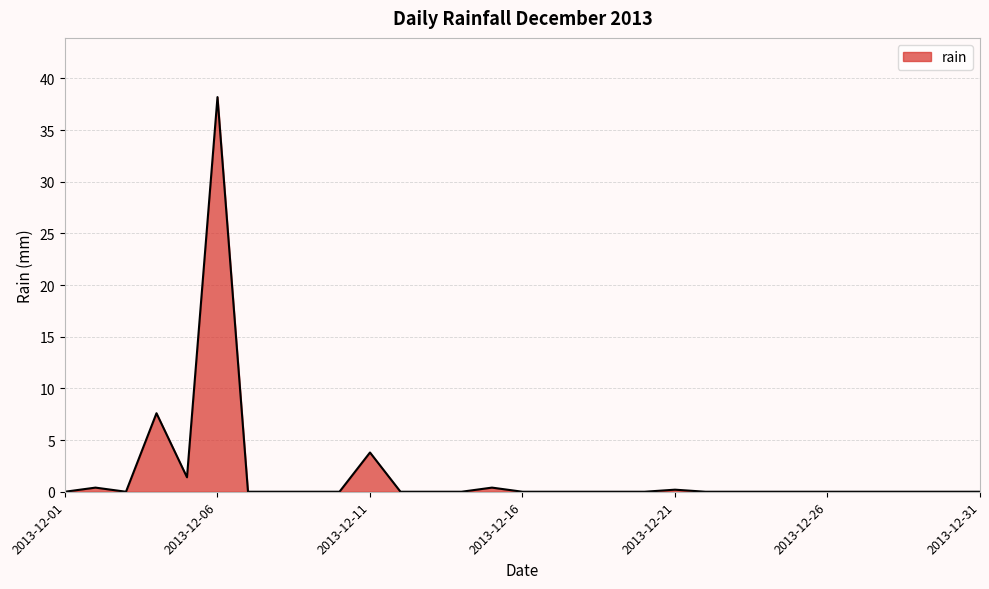

Reading left to right, list all the values displayed in this chart.

0.0	0.4	0.0	7.6	1.4	38.2	0.0	0.0	0.0	0.0	3.8	0.0	0.0	0.0	0.4	0.0	0.0	0.0	0.0	0.0	0.2	0.0	0.0	0.0	0.0	0.0	0.0	0.0	0.0	0.0	0.0